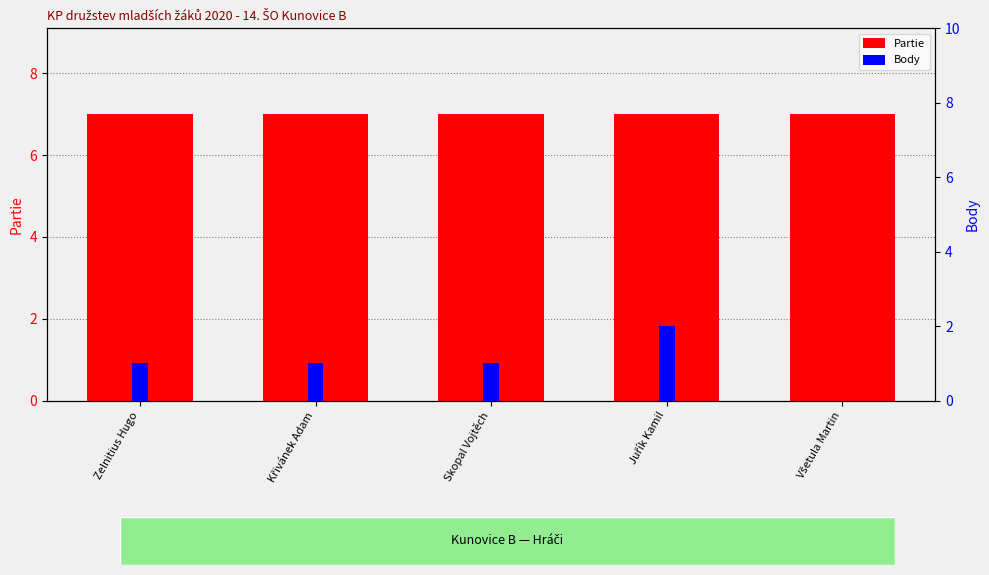

Reading left to right, what are all the values shown in this chart?

Partie: 7	7	7	7	7
Body: 1	1	1	2	0